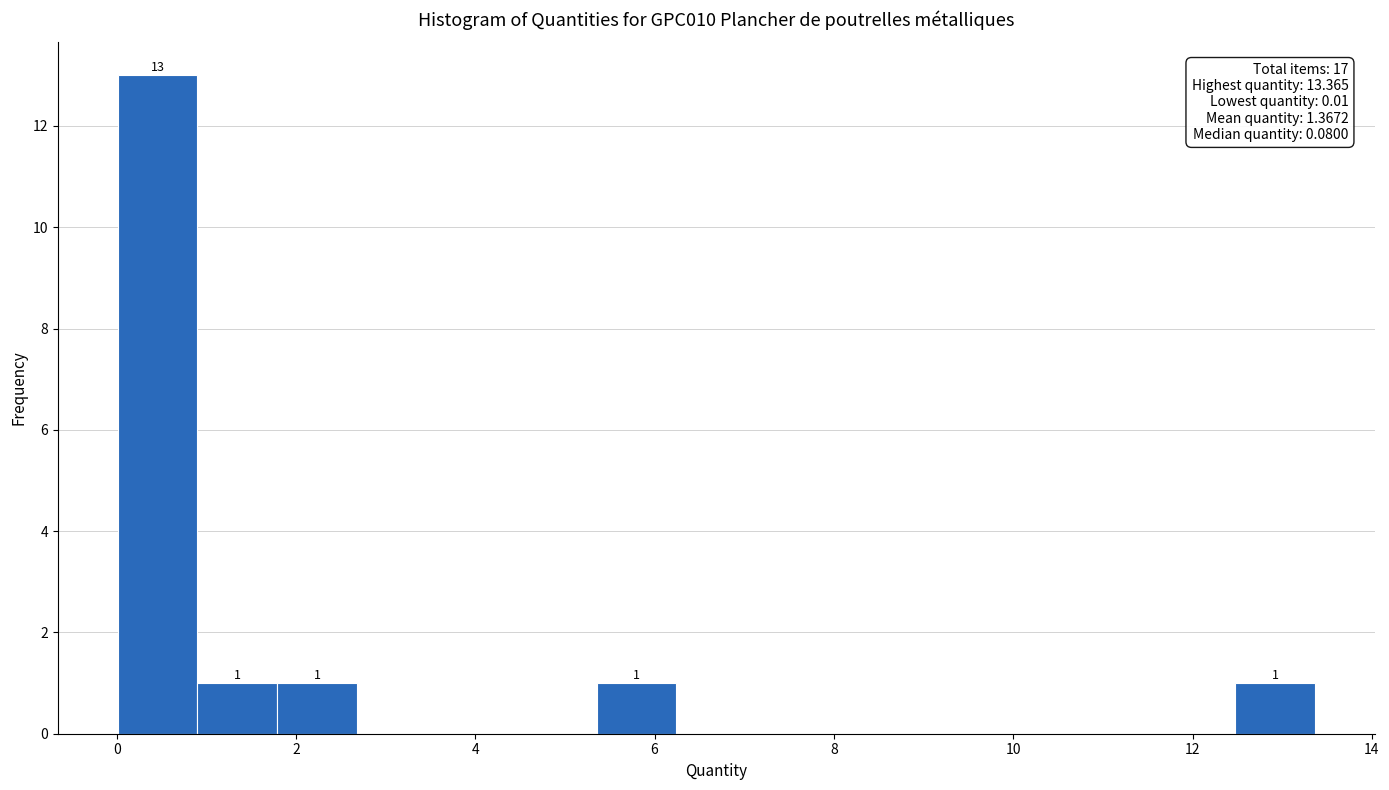

Over which range of the x-axis is the bar tallest?

0.0 to 1.0